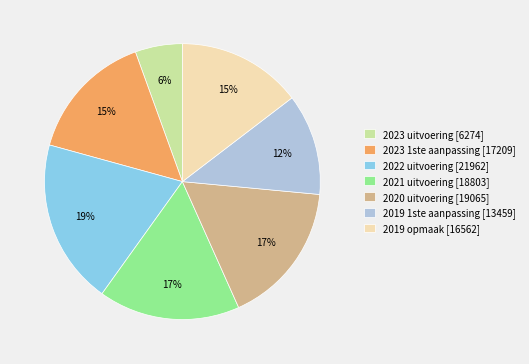

The 2023 1ste aanpassing slice represents 1% of the pie. True or false?

False